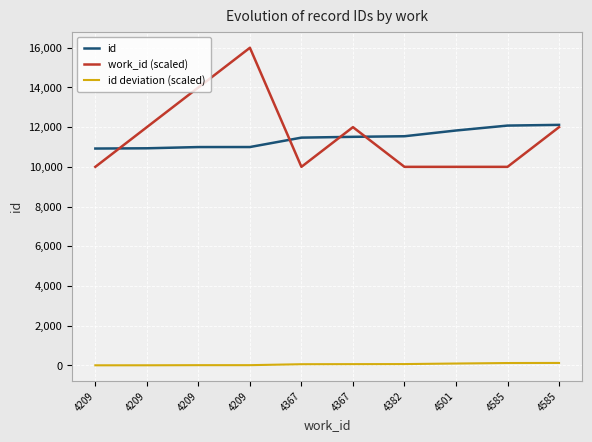

Which category has the lowest value across all series?

4209